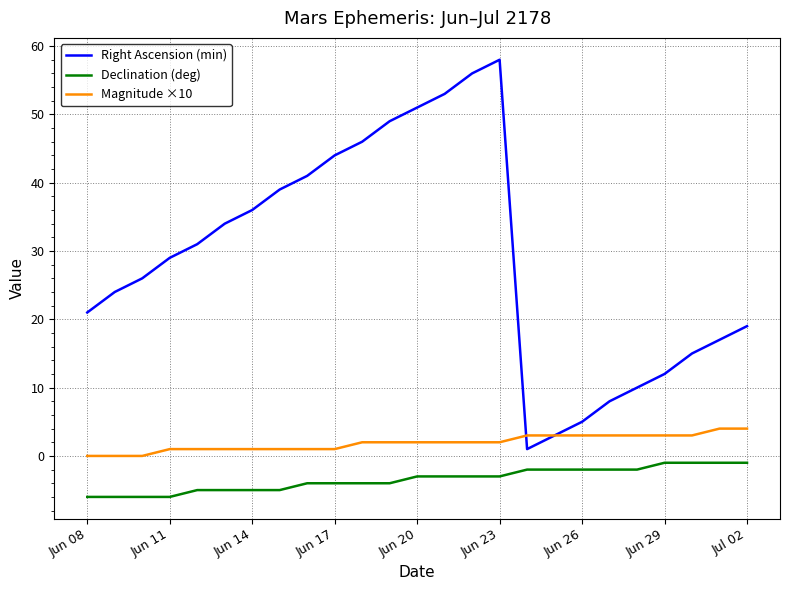

True or false: Declination (deg) and Magnitude ×10 cross at least once.

False